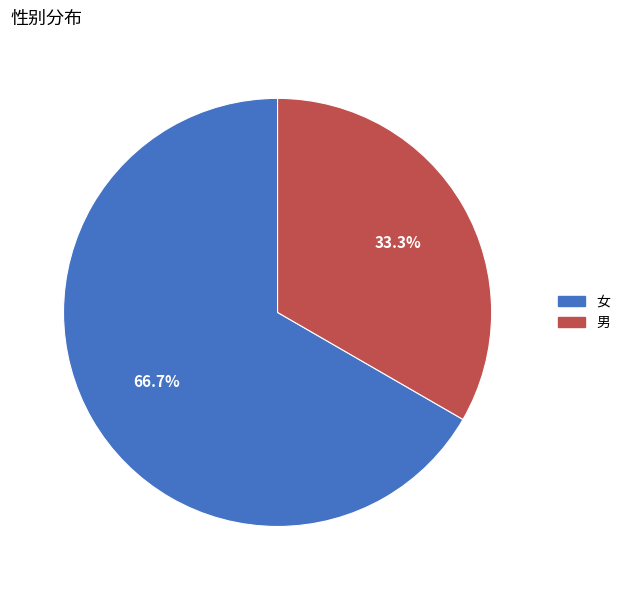

The 男 slice represents 20% of the pie. True or false?

False